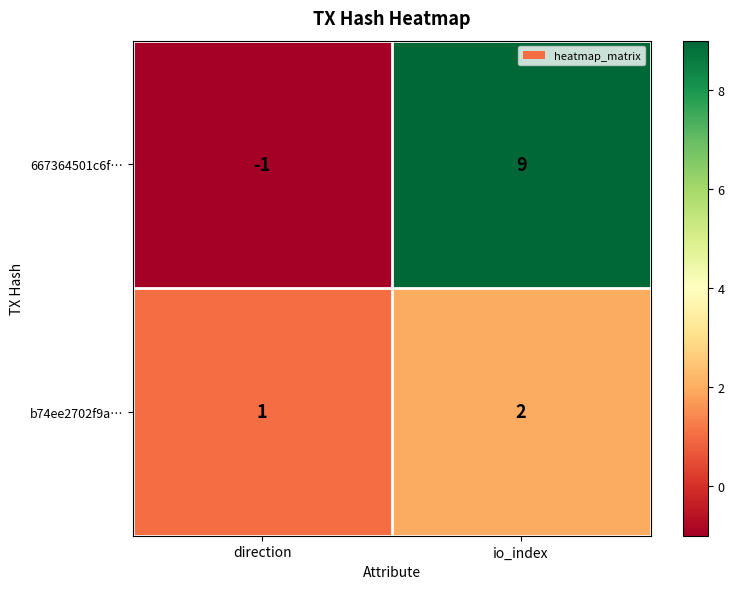

Reading left to right, list all the values displayed in this chart.

667364501c6f…: direction=-1	io_index=9
b74ee2702f9a…: direction=1	io_index=2